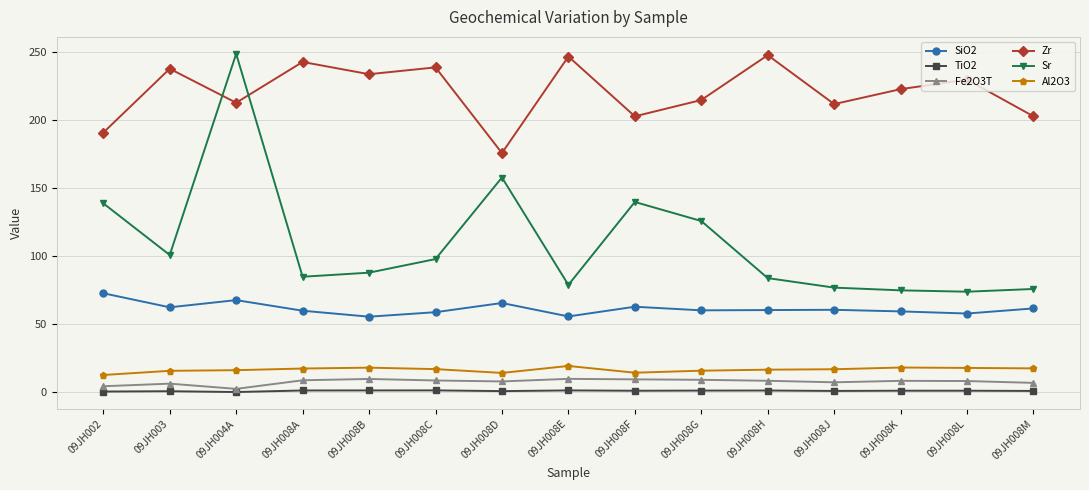

What are all the series names shown in the legend?

SiO2, TiO2, Fe2O3T, Zr, Sr, Al2O3